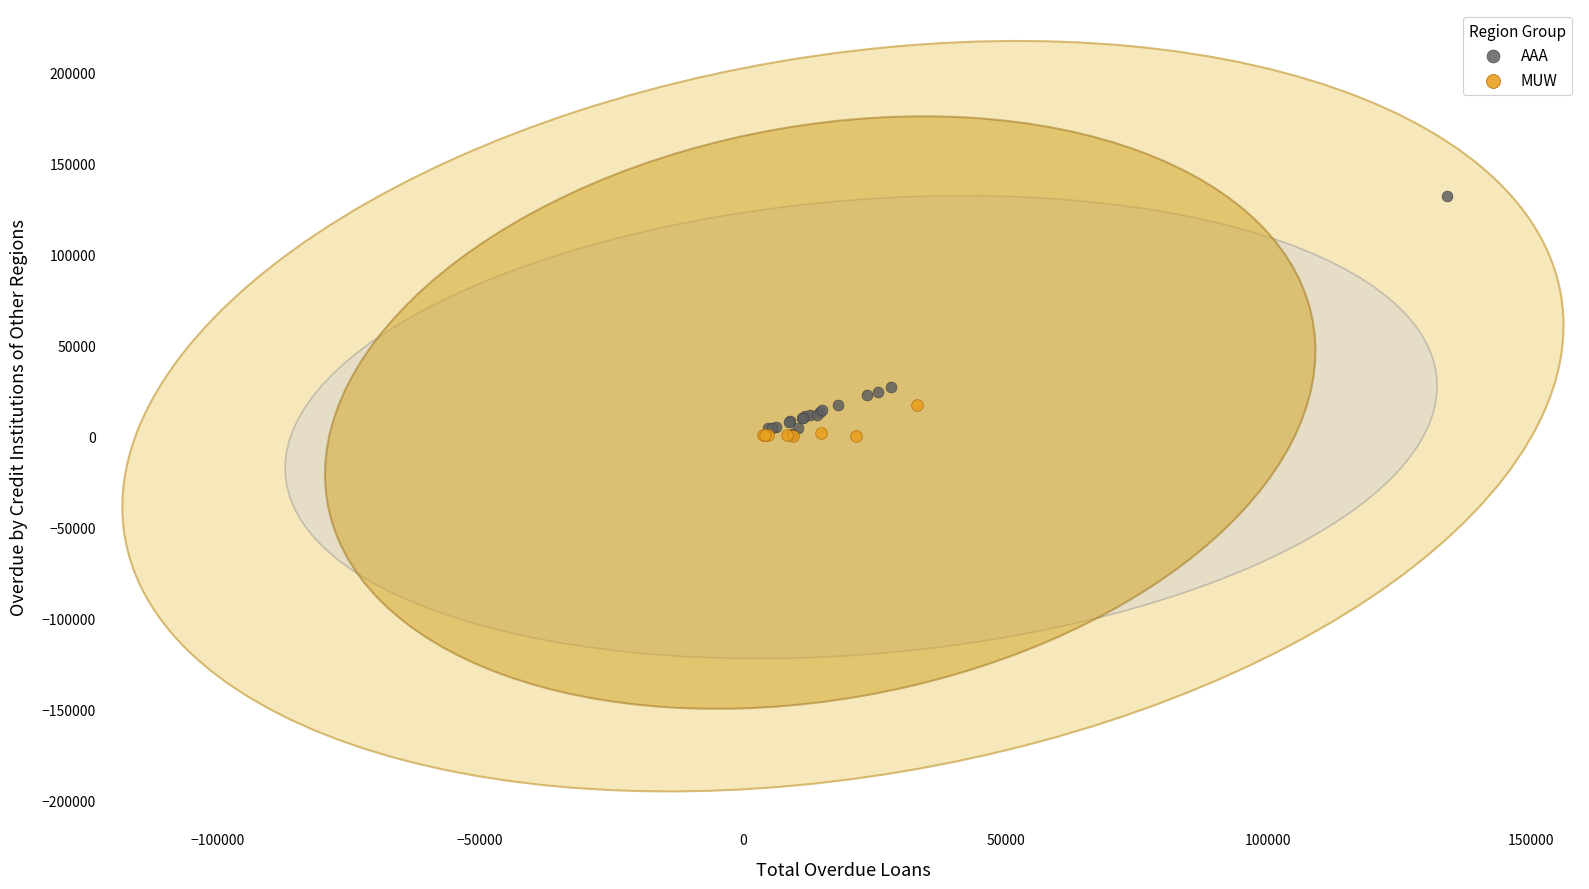

What are all the series names shown in the legend?

AAA, MUW